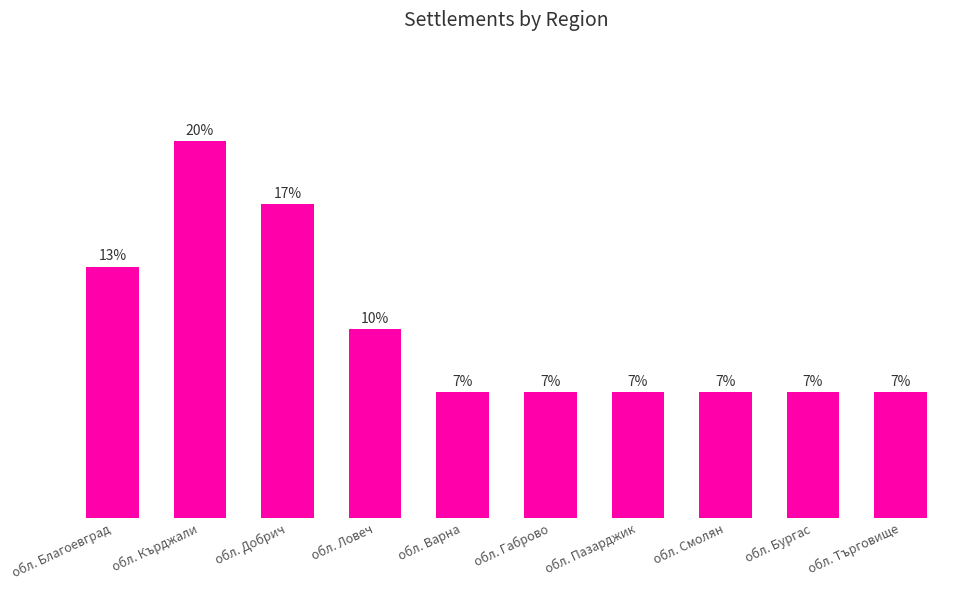

Count the number of categories in the chart.

10